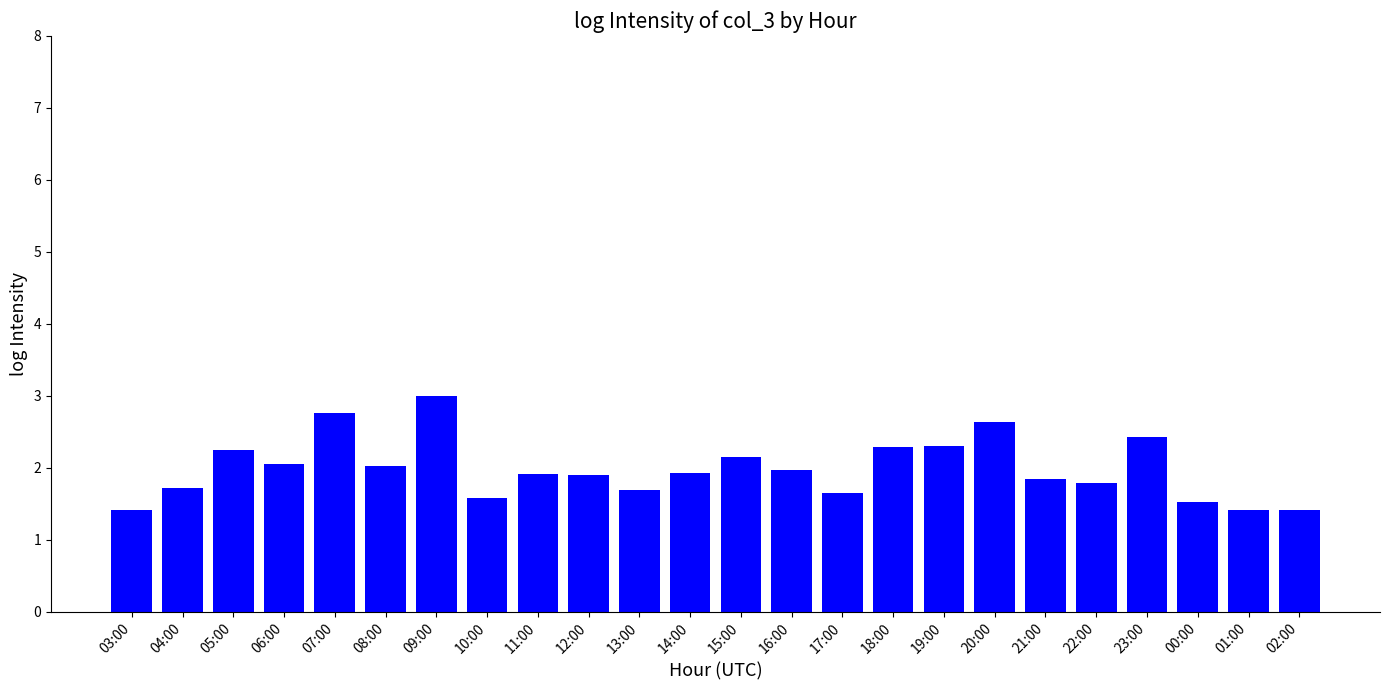

What is the sum of all values?

47.7